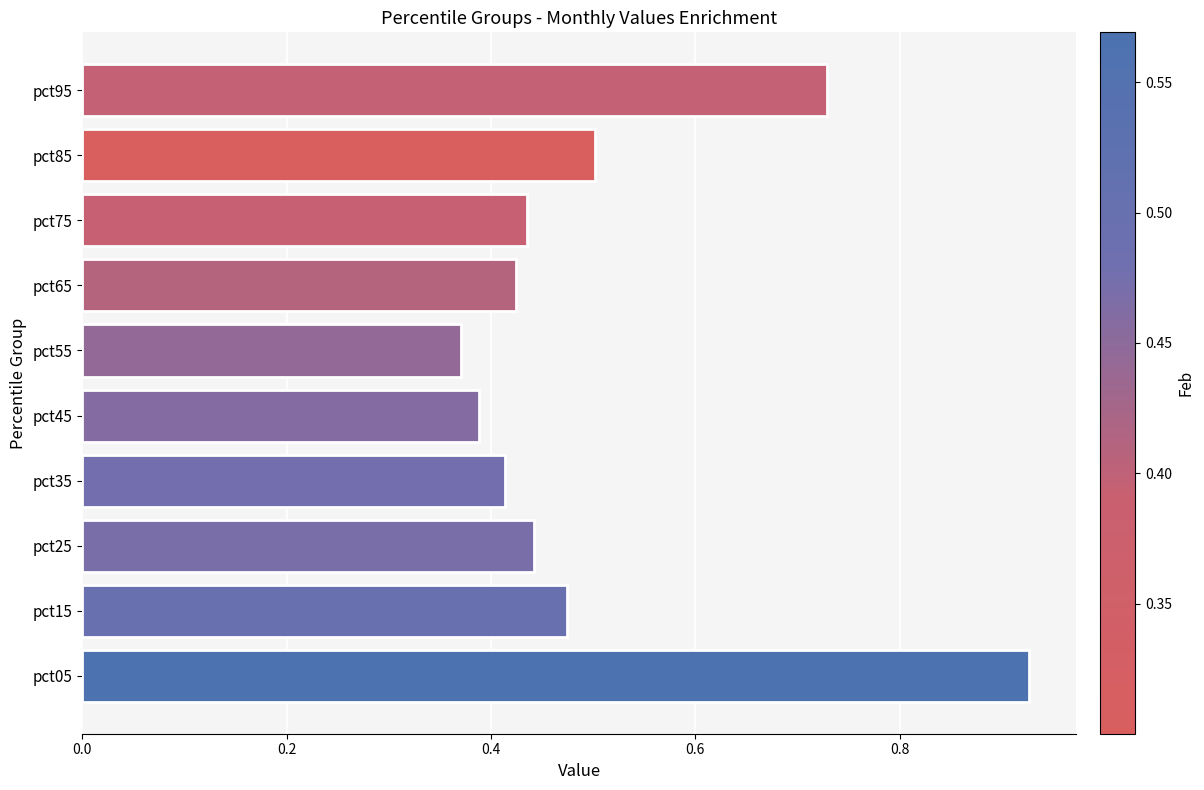

True or false: the data shows 0.5 at pct85.

True